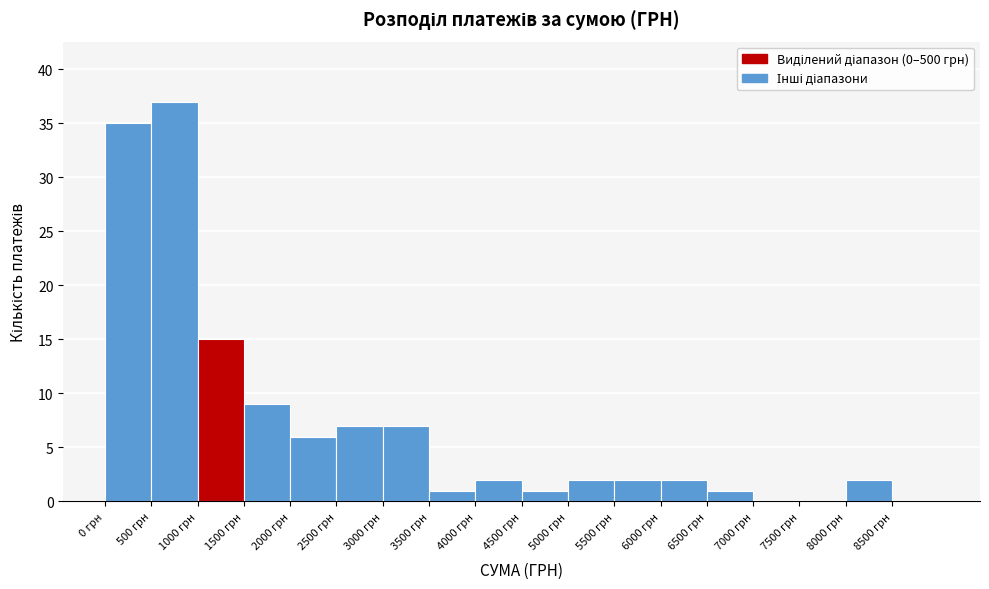

How tall is the bar that spans 6500 to 7000 on the x-axis? The values are not printed on the chart, so give them approximately, as read against the axis.

1